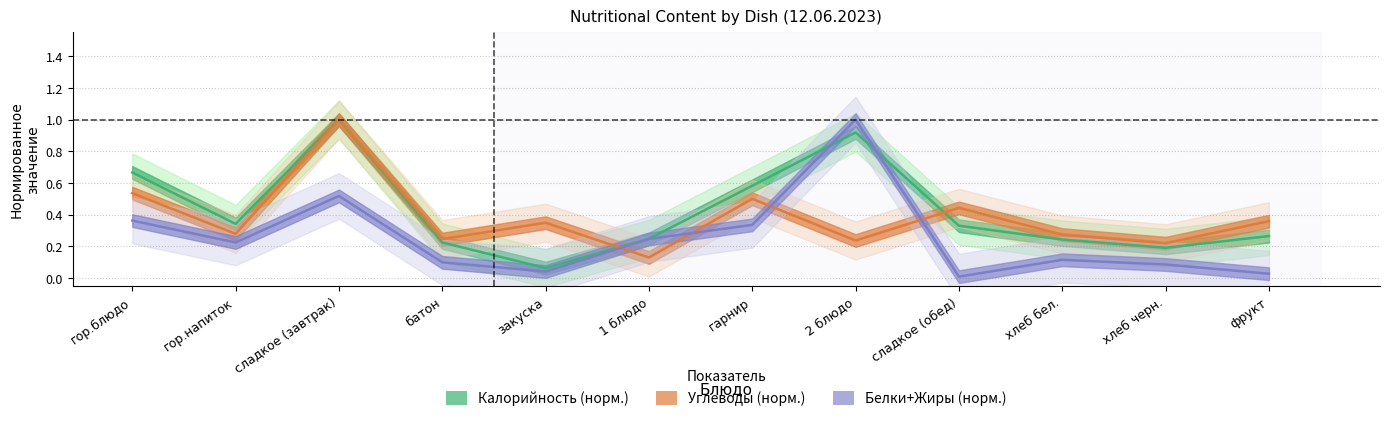

How many times do Углеводы and Белки cross each other?

4